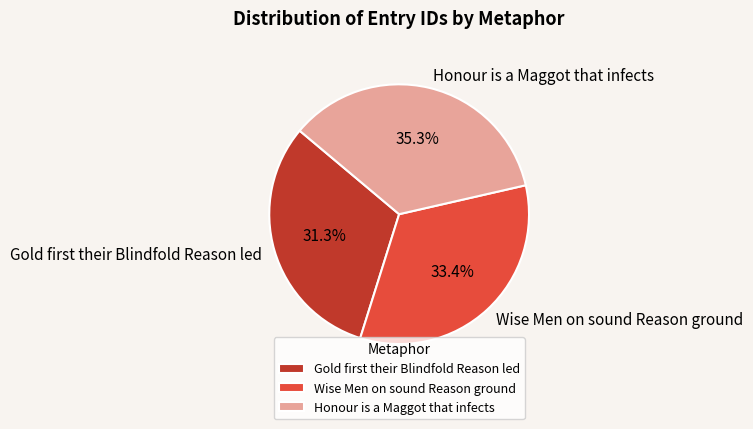

Is it true that Wise Men on sound Reason ground is 43% of the pie?

False